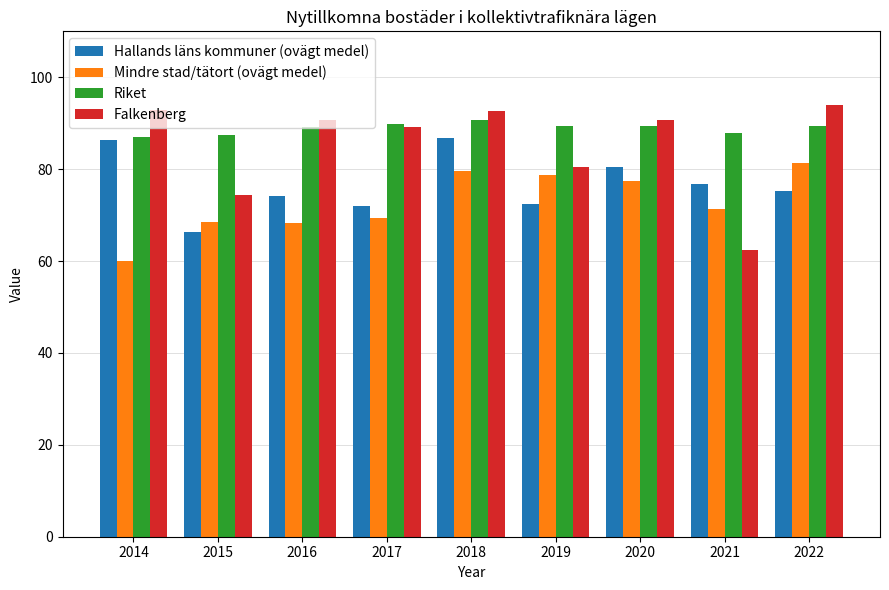

How many categories are shown in the chart?

9